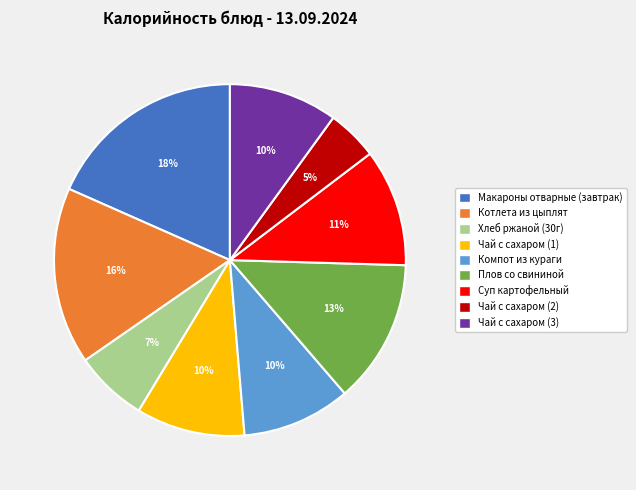

Which category has the biggest portion of the pie?

Макароны отварные (завтрак)